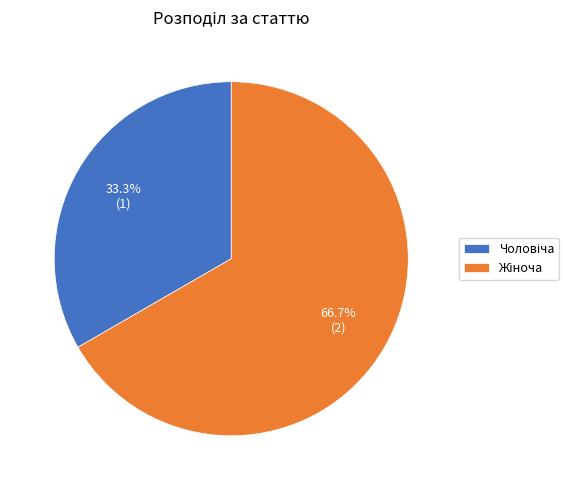

Does any single category account for the majority?

Yes